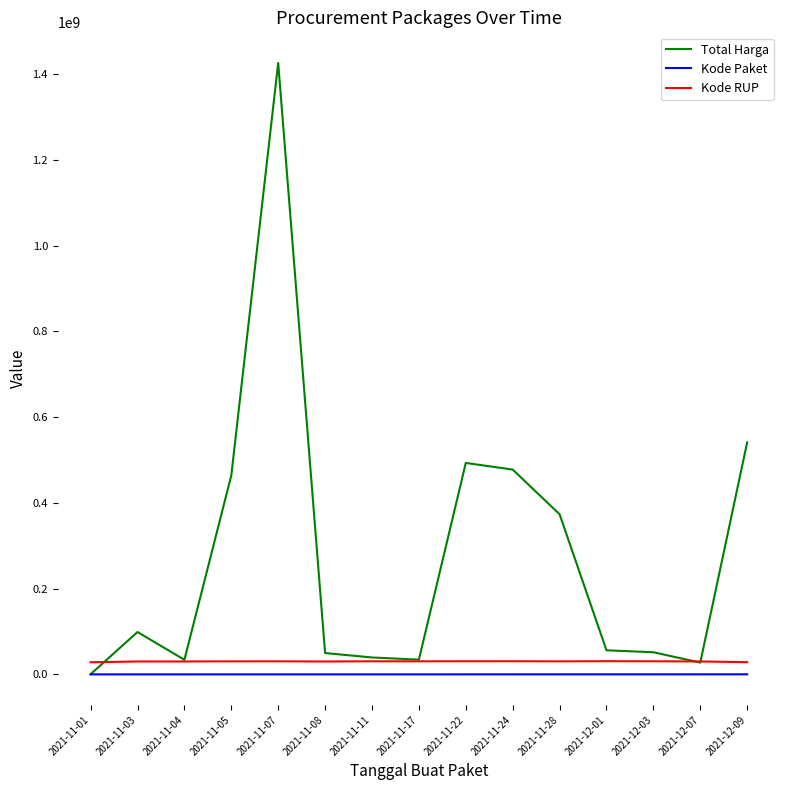

Which series has the widest spread of values?

Total Harga